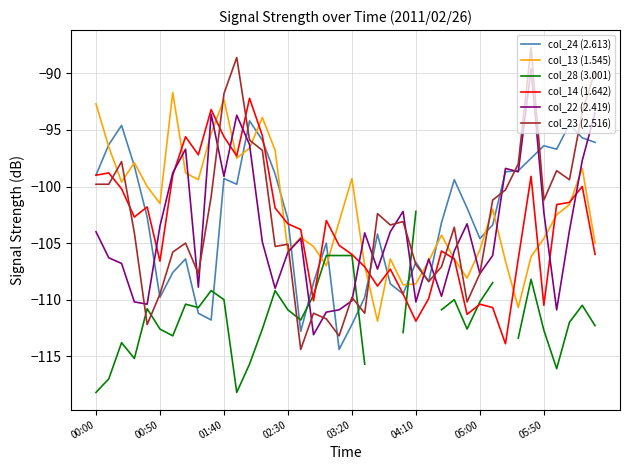

Is it true that col_22 (2.419) equals -104.0 at 00:00?

True